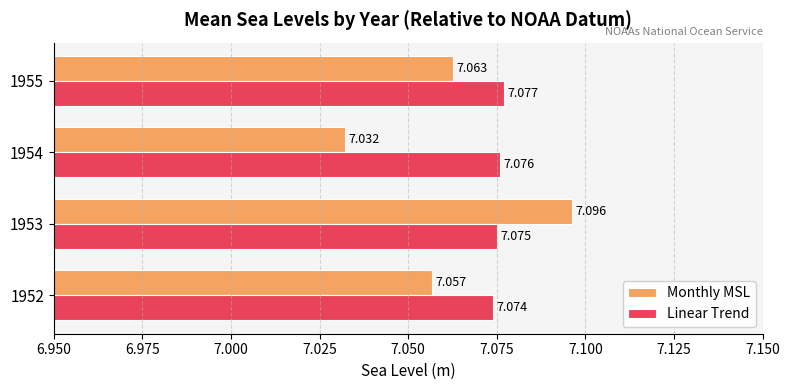

At which category is the sum across all series the highest?

1953